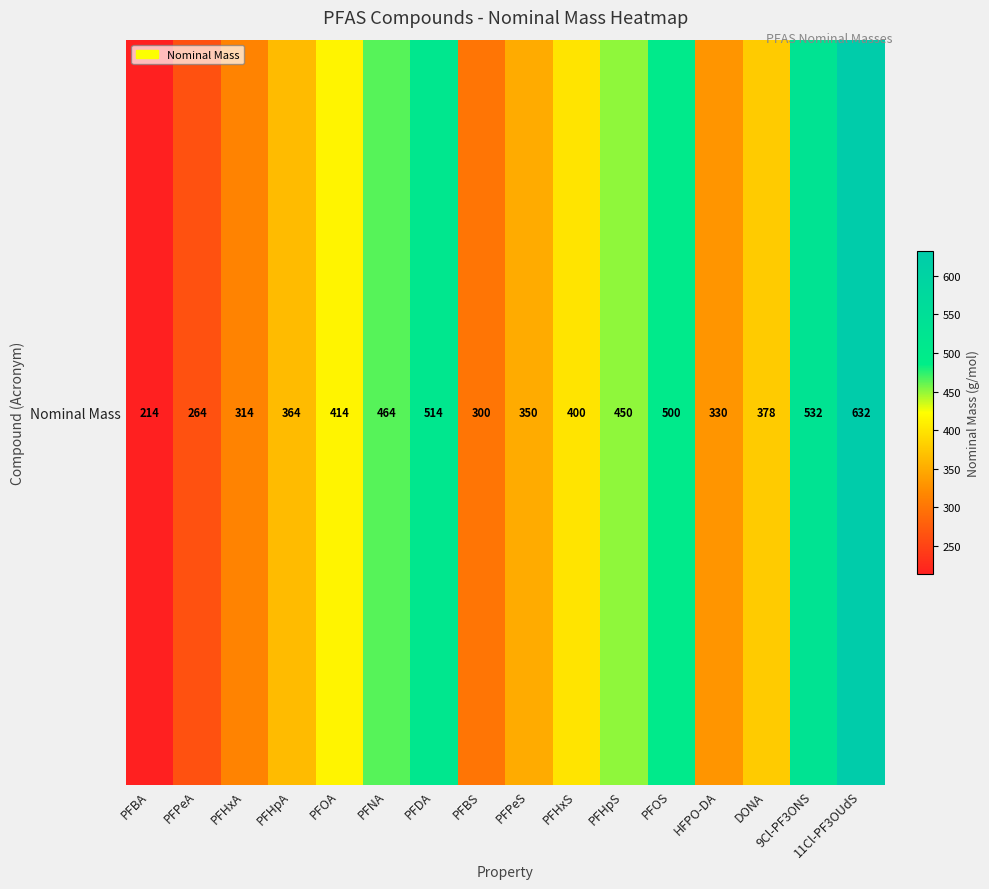

At which category does the chart reach its peak across all series?

11Cl-PF3OUdS